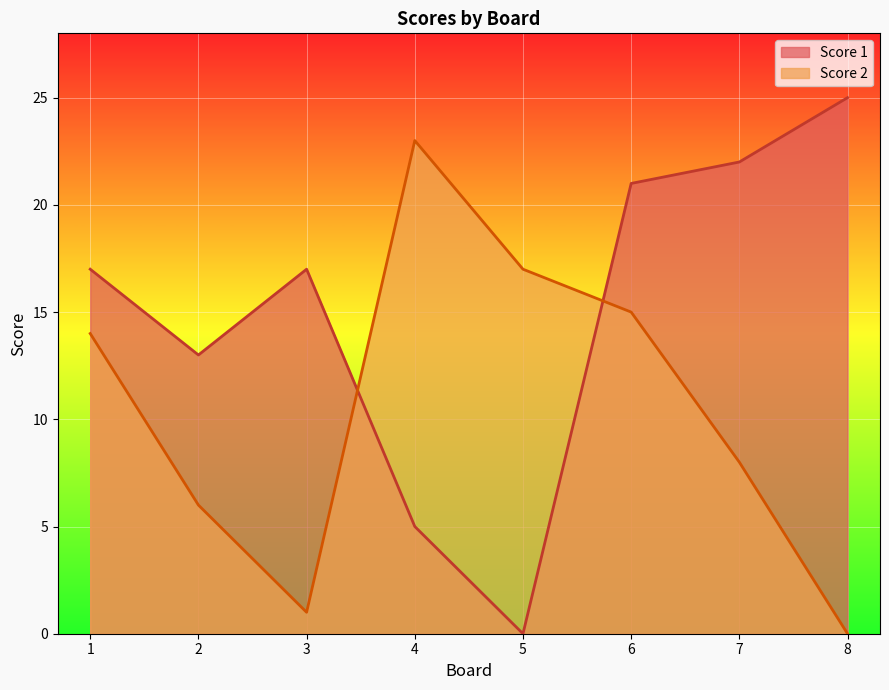

True or false: Score 2 has more than 0 interior local peaks.

True